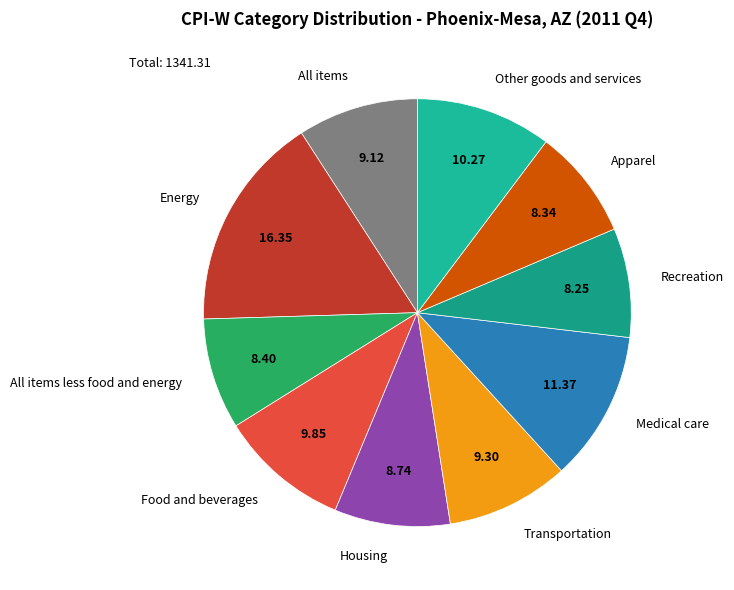

Do All items and Food and beverages together represent more than half of the pie?

No